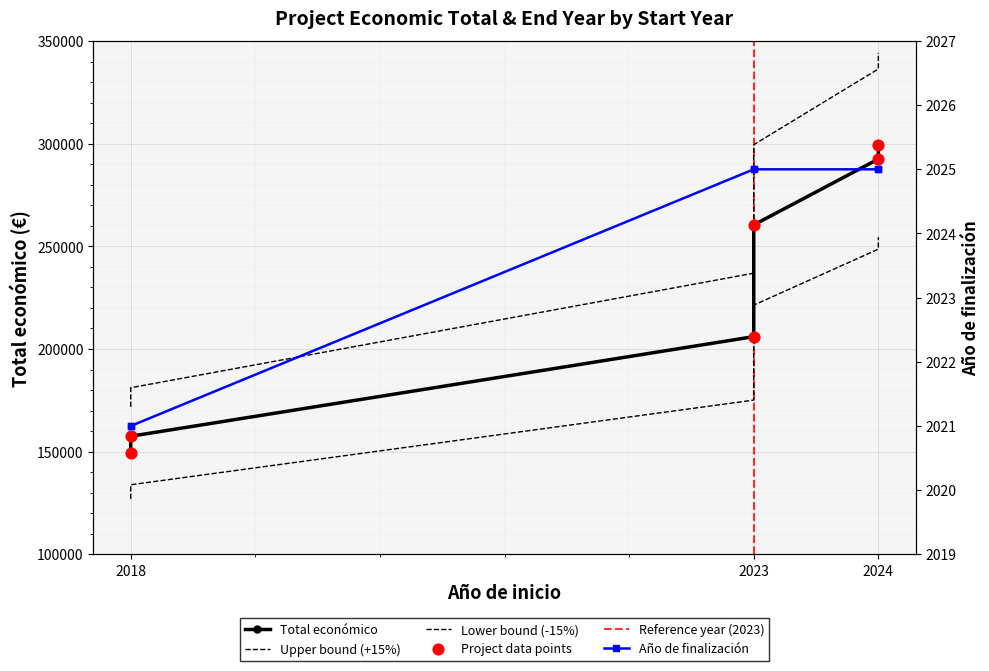

Between 2018 and 2018, which is larger?

2018